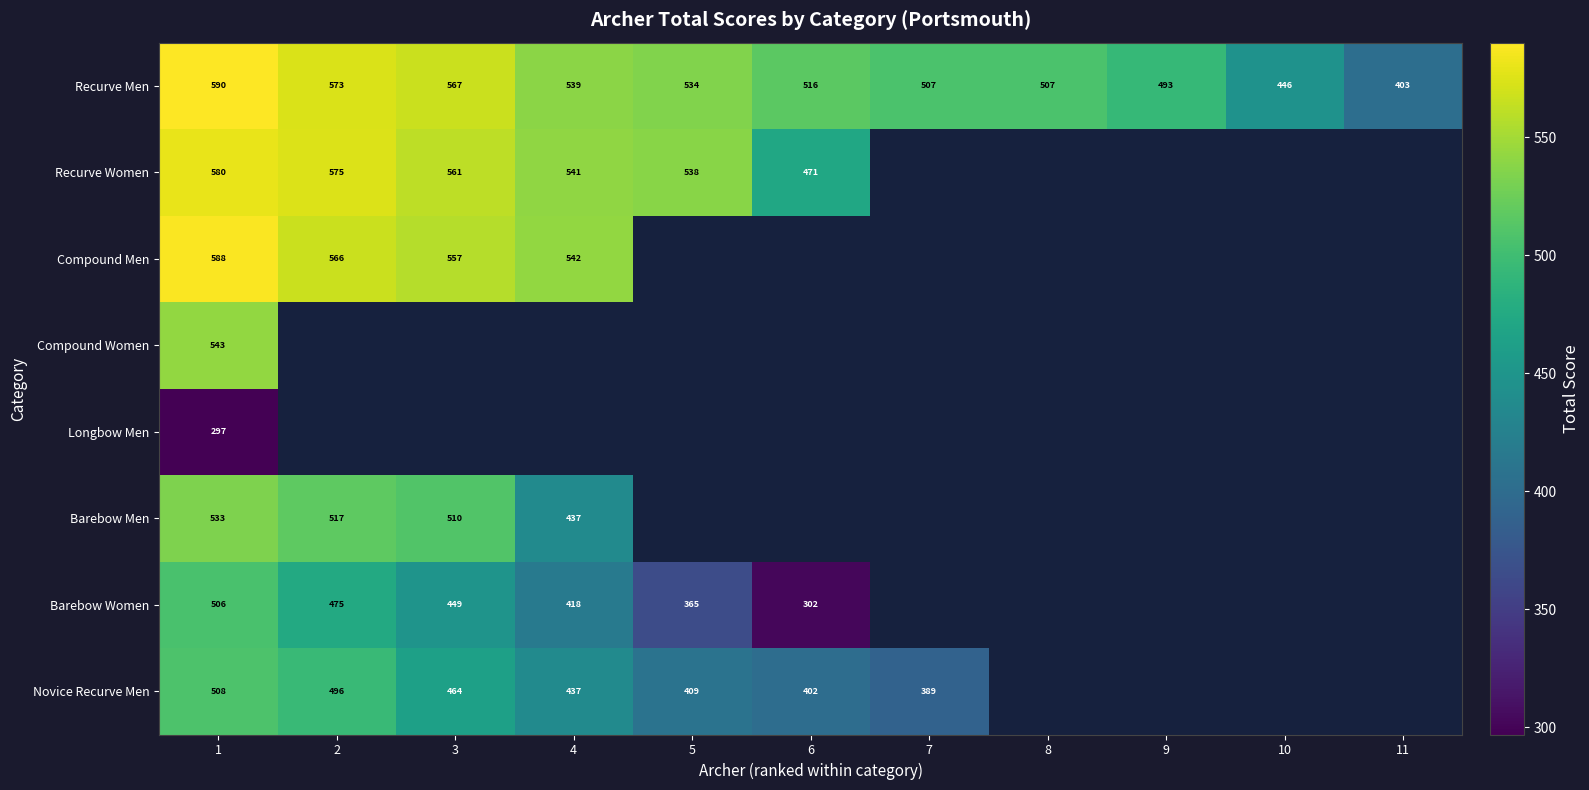

The Novice Recurve Men series shows 293 at 3. True or false?

False